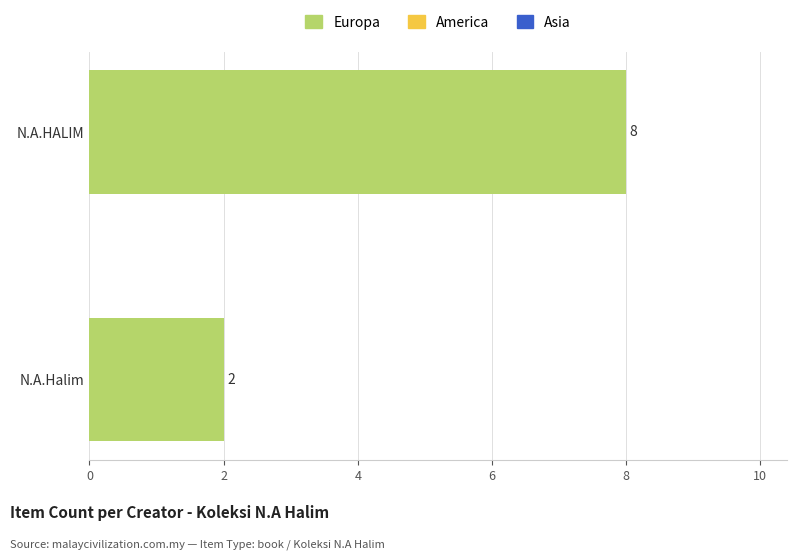

At which category does the chart reach its minimum across all series?

N.A.Halim